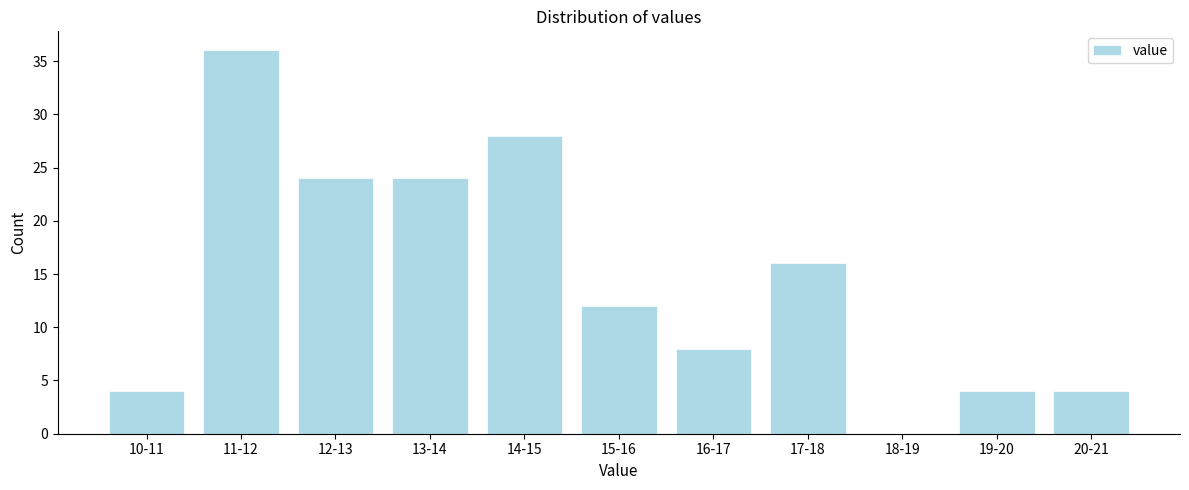

Reading left to right, list all the values displayed in this chart.

10-11=4	11-12=36	12-13=24	13-14=24	14-15=28	15-16=12	16-17=8	17-18=16	18-19=0	19-20=4	20-21=4